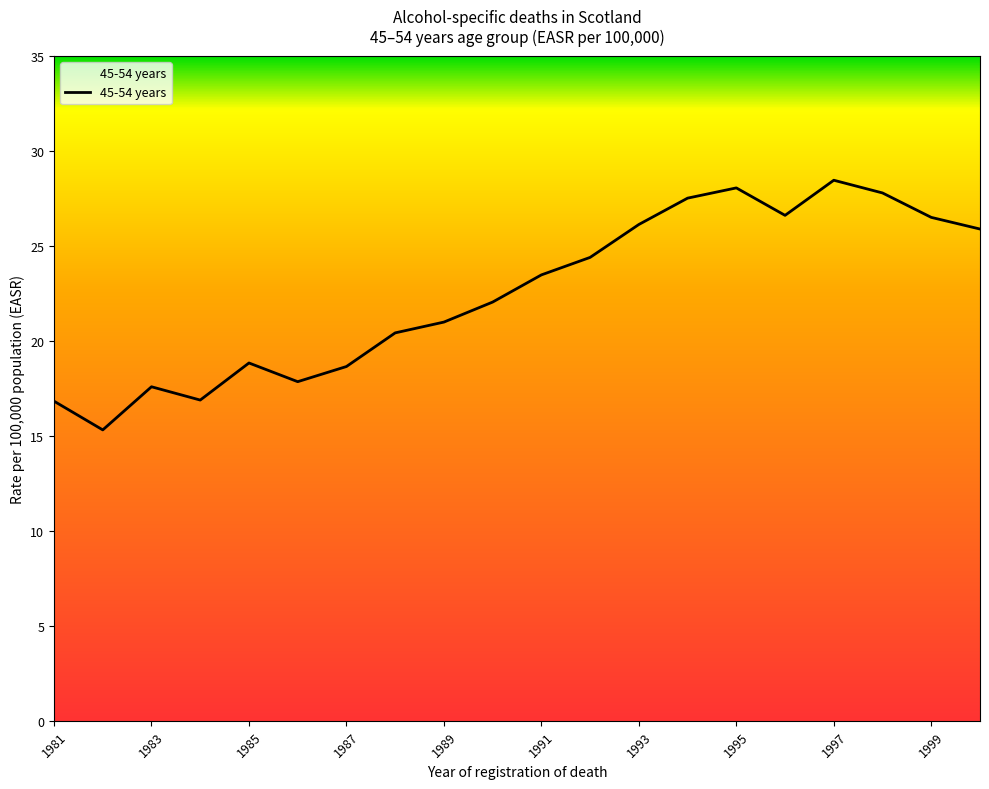

What is the greatest value displayed?

28.4